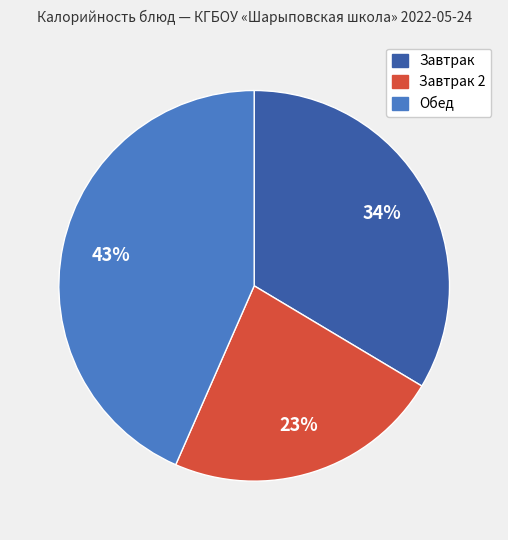

Does any single category account for the majority?

No